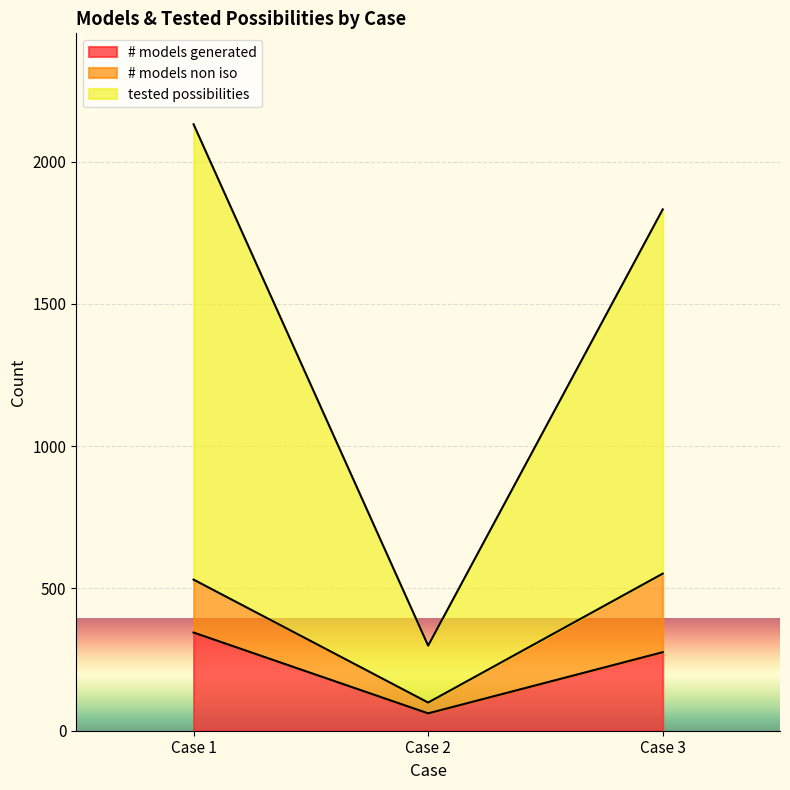

What is the lowest value of the tested possibilities series?

299